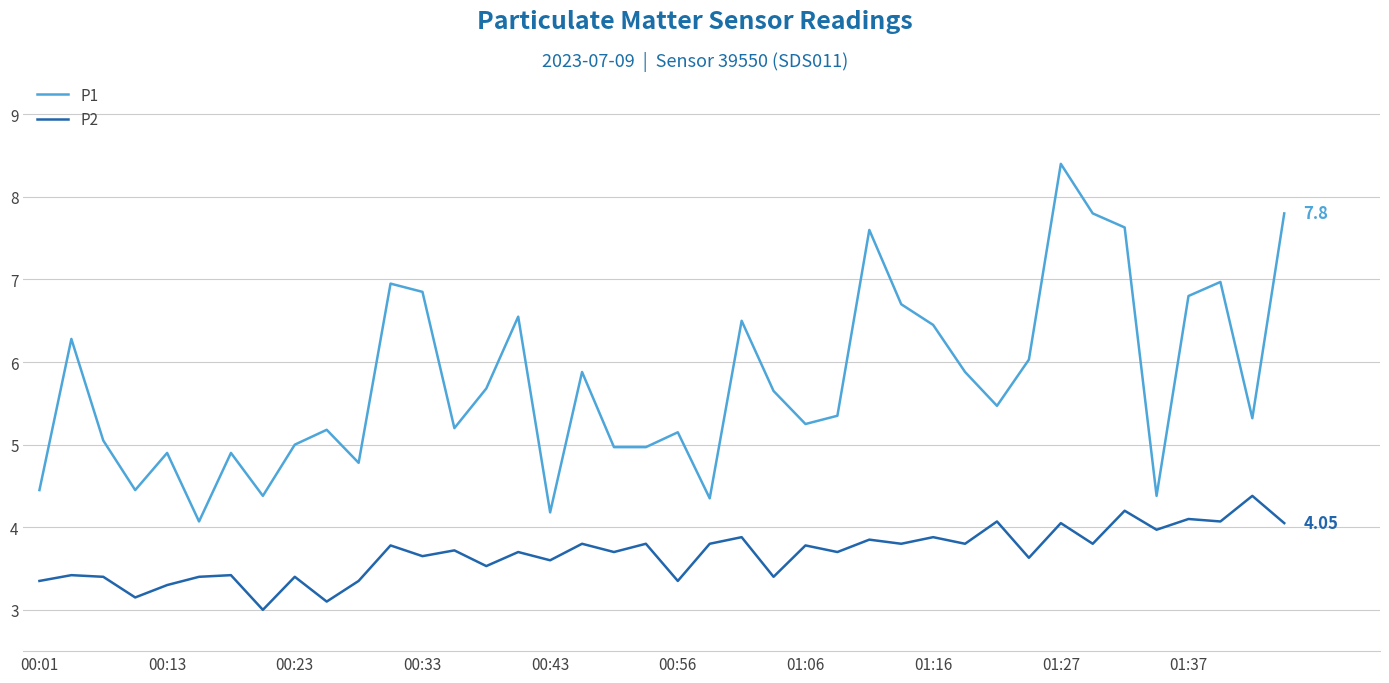

List the series in order of their peak value, highest first.

P1, P2